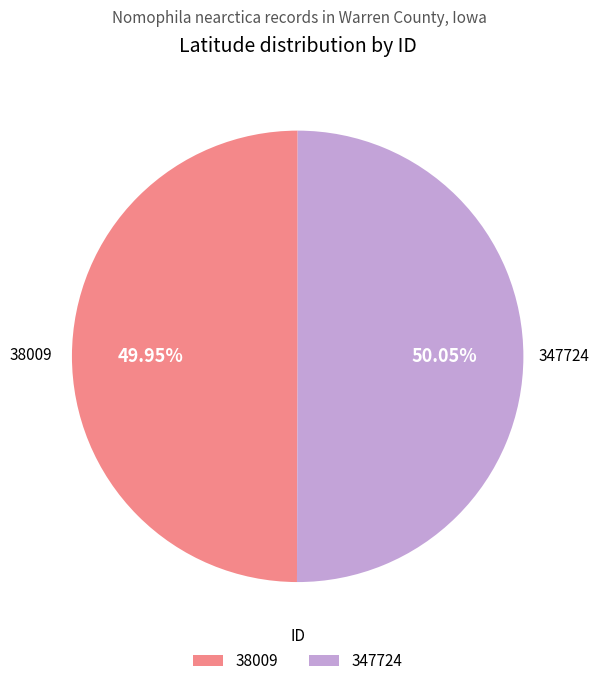

Approximately how many times larger is the value at 347724 compared to 38009?

1.0